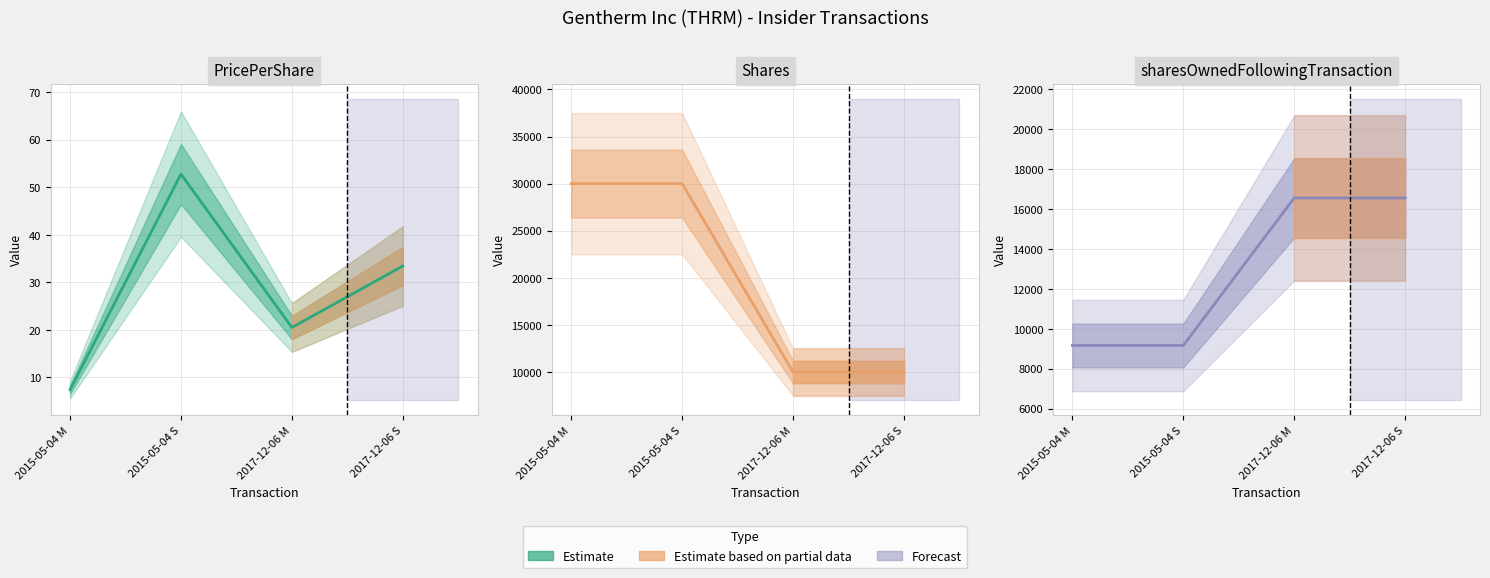

Reading left to right, transcribe all the data shown in this chart.

transactionPricePerShare: 7.4	52.8	20.5	33.4
transactionShares: 30000.0	30000.0	10000.0	10000.0
sharesOwnedFollowingTransaction: 9163.0	9163.0	16557.0	16557.0